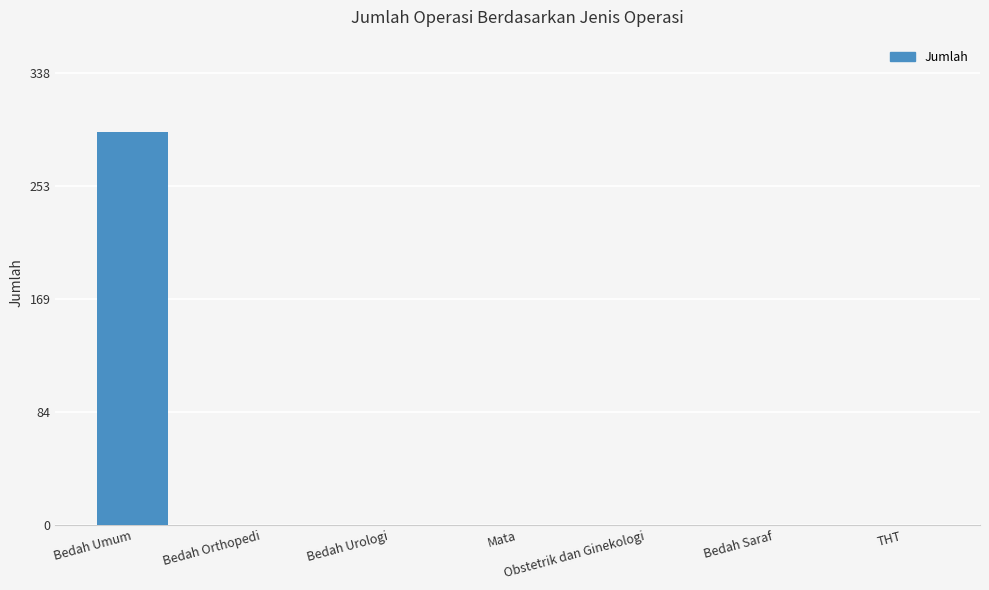

What is the sum of all values?

294